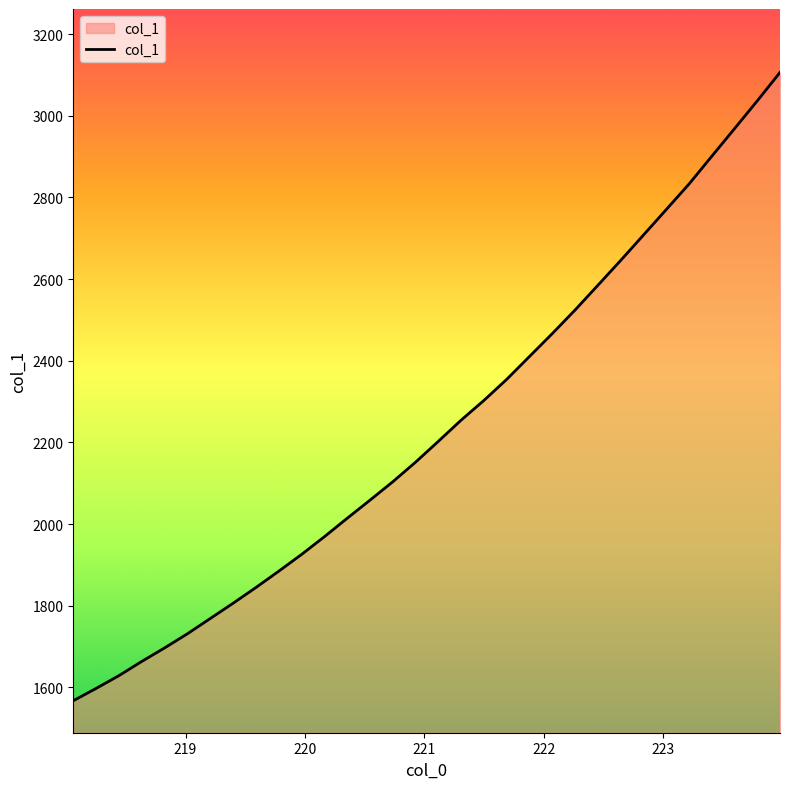

What is the difference between the maximum and minimum values?

1538.7